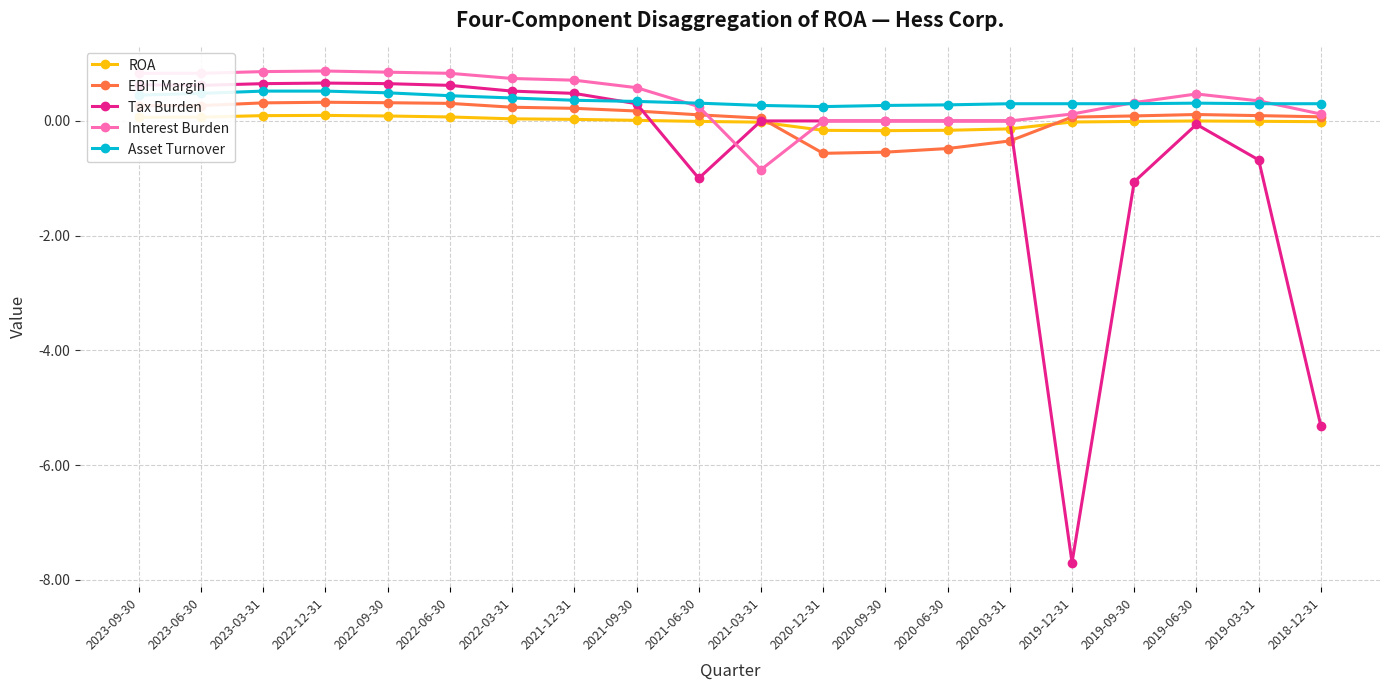

Which series has the widest spread of values?

Tax Burden